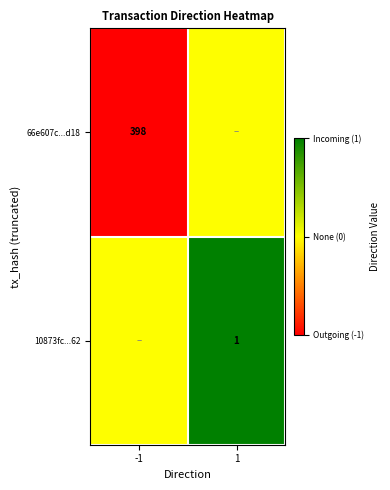

The value of 66e607c...d18 at -1 is 190. True or false?

False